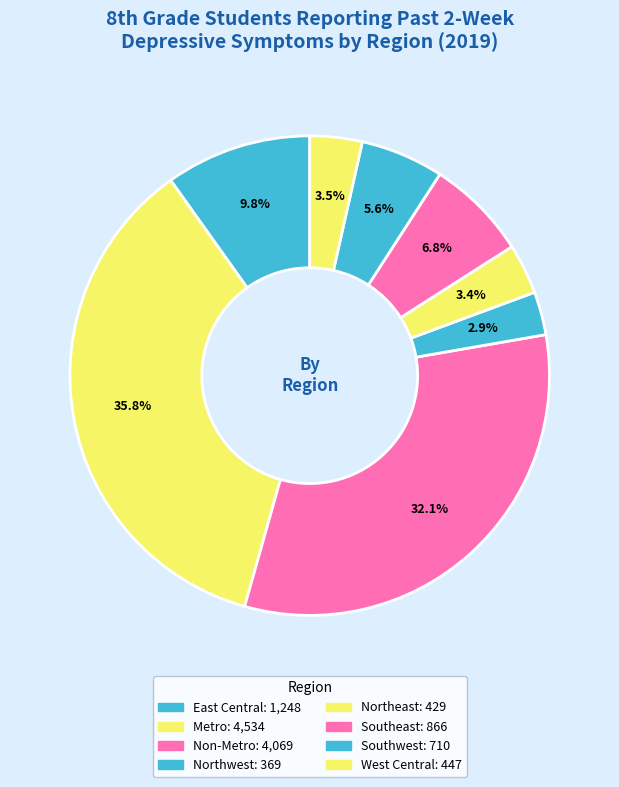

To the nearest percent, what is the average slice percentage?

12%